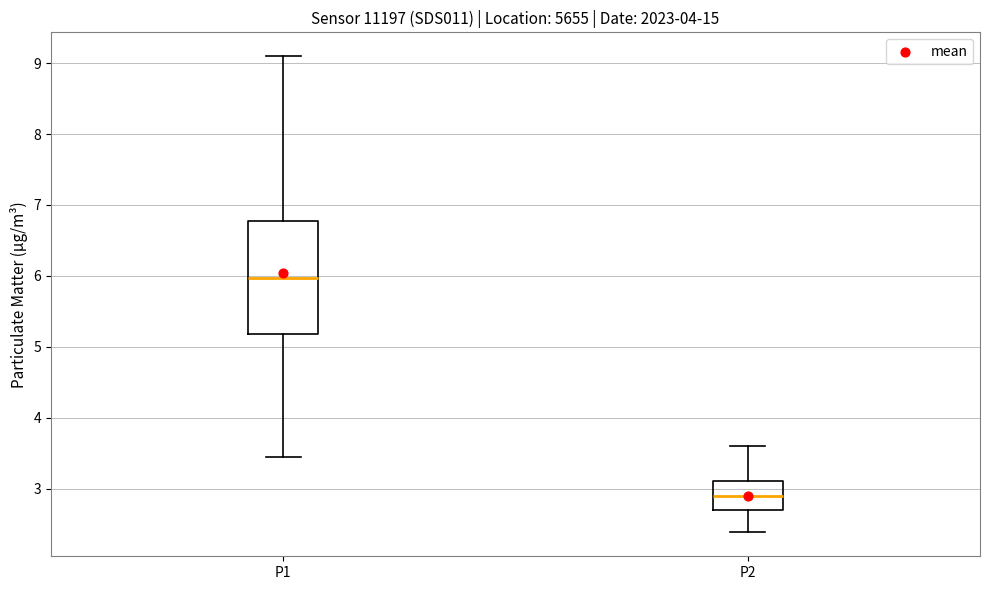

Which box is the tallest, from its lower edge to its upper edge?

P1